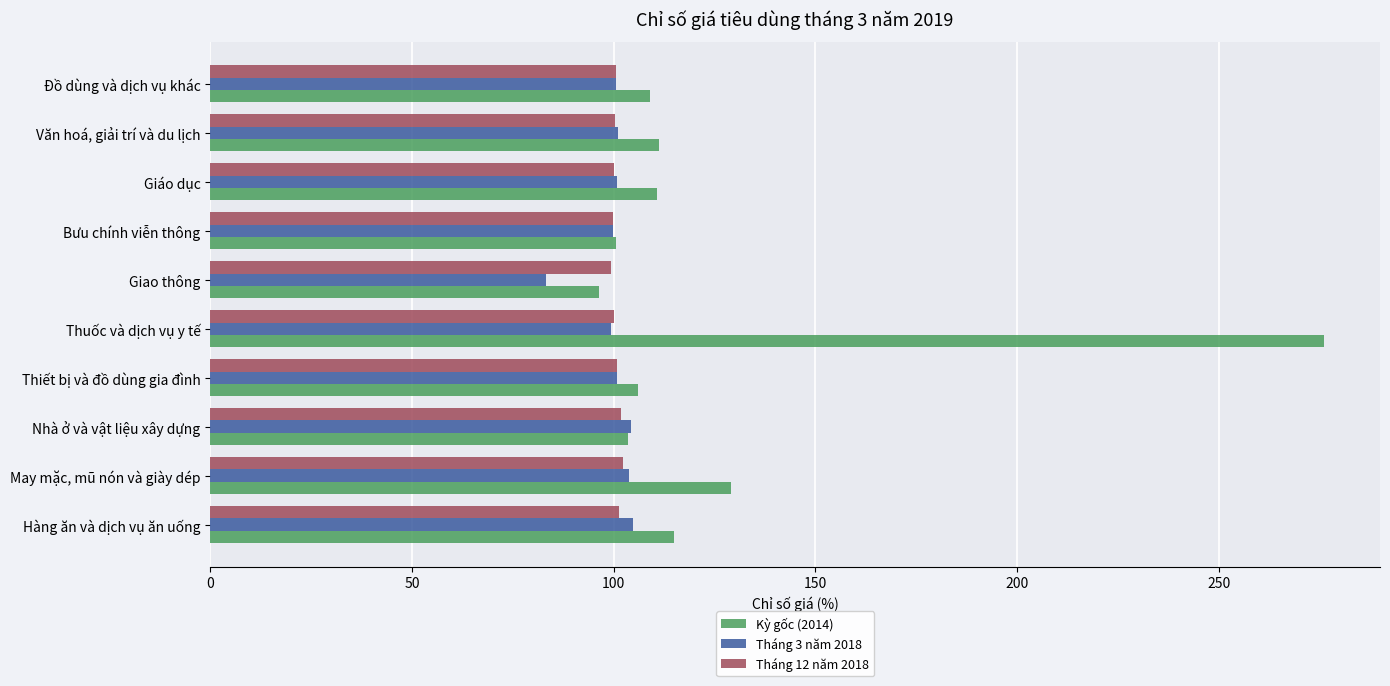

List the labels in order of Kỳ gốc (2014) value, smallest first.

Giao thông, Bưu chính viễn thông, Nhà ở và vật liệu xây dựng, Thiết bị và đồ dùng gia đình, Đồ dùng và dịch vụ khác, Giáo dục, Văn hoá, giải trí và du lịch, Hàng ăn và dịch vụ ăn uống, May mặc, mũ nón và giày dép, Thuốc và dịch vụ y tế